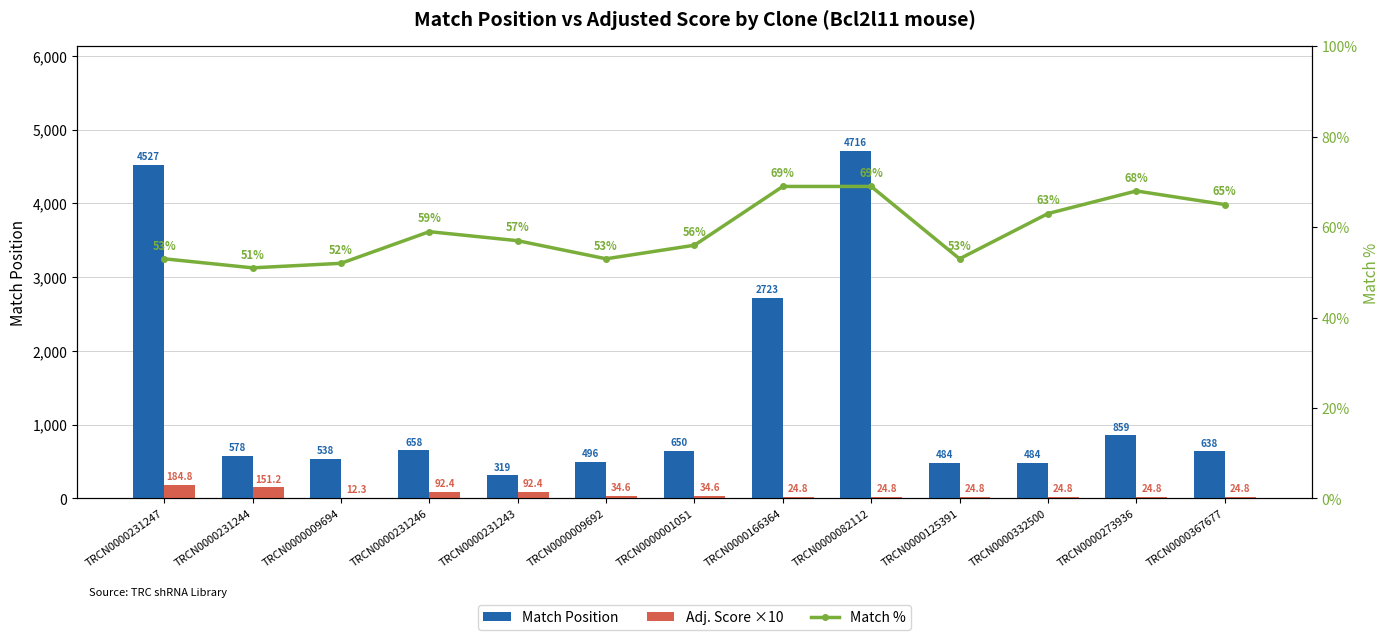

Reading left to right, what are all the values shown in this chart?

Match Position: TRCN0000231247=4527.0	TRCN0000231244=578.0	TRCN0000009694=538.0	TRCN0000231246=658.0	TRCN0000231243=319.0	TRCN0000009692=496.0	TRCN0000001051=650.0	TRCN0000166364=2723.0	TRCN0000082112=4716.0	TRCN0000125391=484.0	TRCN0000332500=484.0	TRCN0000273936=859.0	TRCN0000367677=638.0
Adj. Score ×10: TRCN0000231247=184.8	TRCN0000231244=151.2	TRCN0000009694=12.3	TRCN0000231246=92.4	TRCN0000231243=92.4	TRCN0000009692=34.6	TRCN0000001051=34.6	TRCN0000166364=24.8	TRCN0000082112=24.8	TRCN0000125391=24.8	TRCN0000332500=24.8	TRCN0000273936=24.8	TRCN0000367677=24.8
Match %: TRCN0000231247=53.0	TRCN0000231244=51.0	TRCN0000009694=52.0	TRCN0000231246=59.0	TRCN0000231243=57.0	TRCN0000009692=53.0	TRCN0000001051=56.0	TRCN0000166364=69.0	TRCN0000082112=69.0	TRCN0000125391=53.0	TRCN0000332500=63.0	TRCN0000273936=68.0	TRCN0000367677=65.0